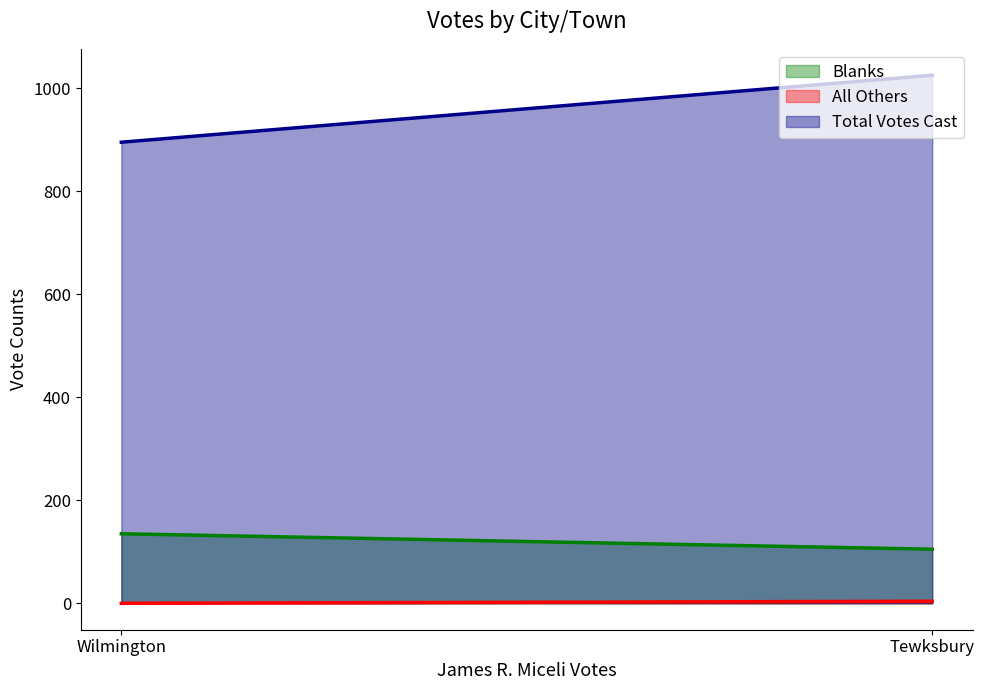

How many All Others values are between 0 and 4?

2